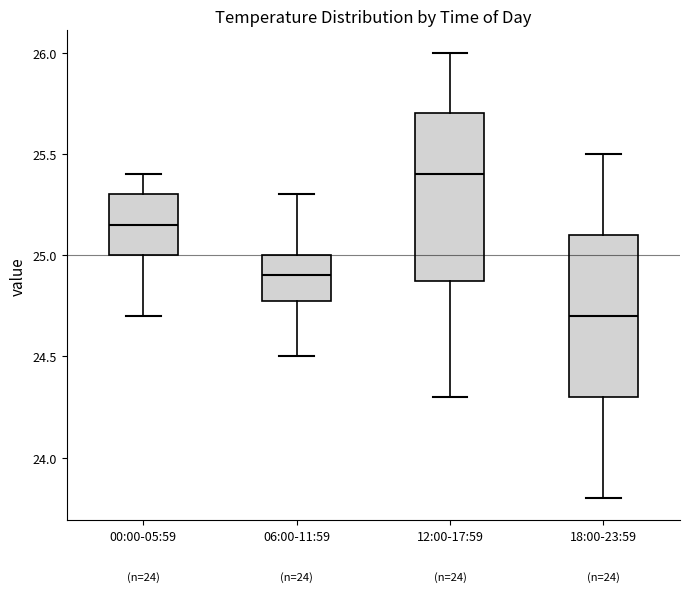

Reading left to right, transcribe this box plot: for each box, give where its median line is, the range the box spans, and where its two whiskers end, as read against the y-axis. The values are not printed on the chart, so give them approximately, as read against the axis.

00:00-05:59: median 25.15, box 25.00 to 25.30, whiskers 24.70 to 25.40
06:00-11:59: median 24.90, box 24.80 to 25.00, whiskers 24.50 to 25.30
12:00-17:59: median 25.40, box 24.90 to 25.70, whiskers 24.30 to 26.00
18:00-23:59: median 24.70, box 24.30 to 25.10, whiskers 23.80 to 25.50